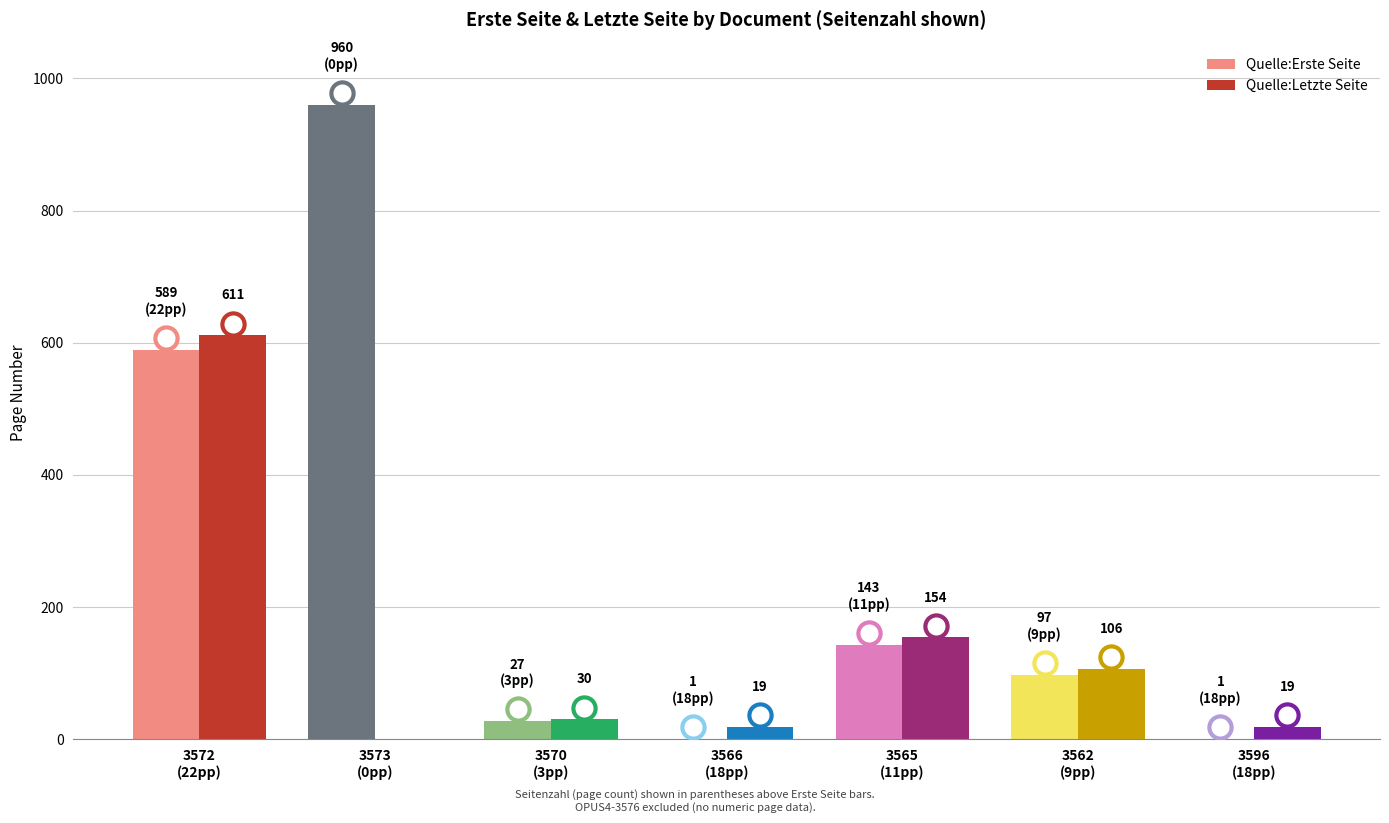

Reading left to right, what are all the values shown in this chart?

Quelle:Erste Seite: 589	960	27	1	143	97	1
Quelle:Letzte Seite: 611	0	30	19	154	106	19